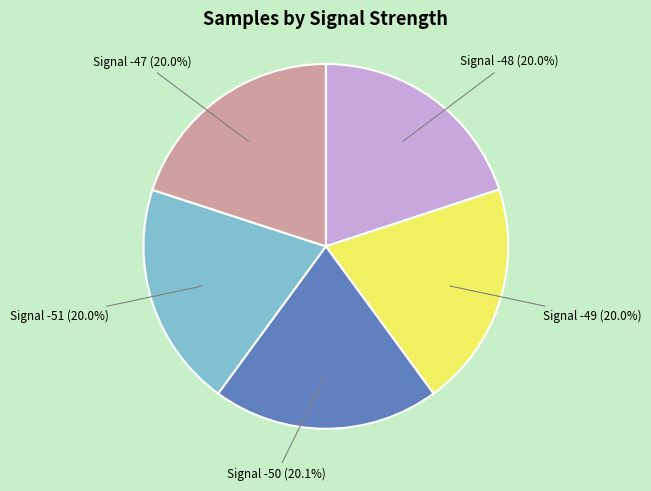

What is the ratio of the value at Signal -47 (20.0%) to the value at Signal -49 (20.0%)?

1.0